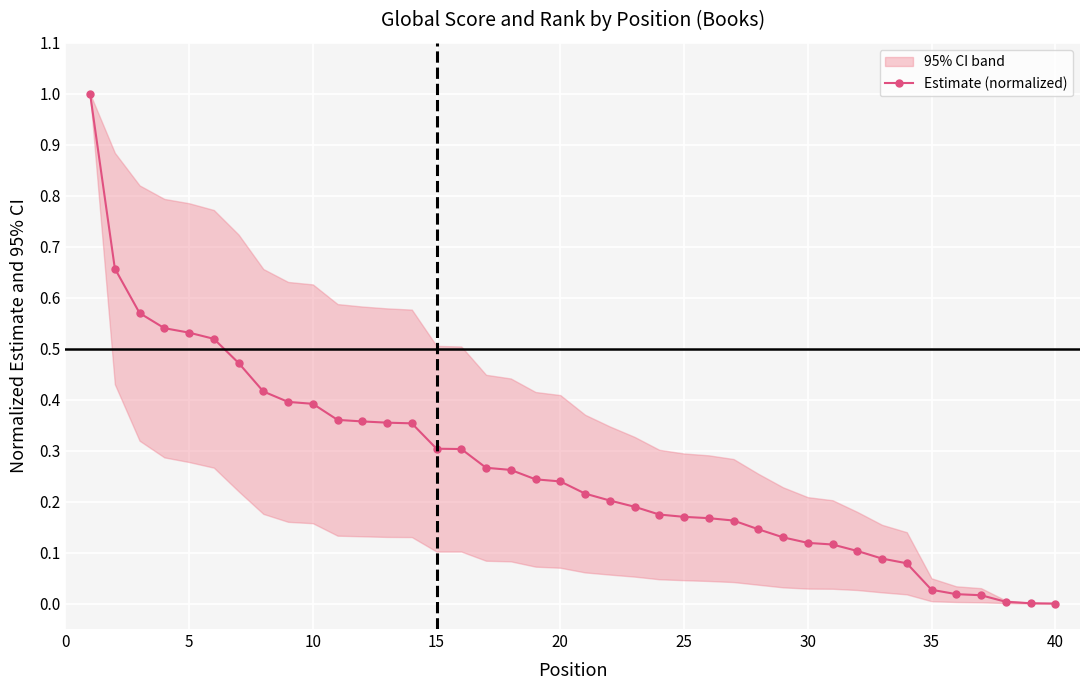

Count the number of categories in the chart.

40